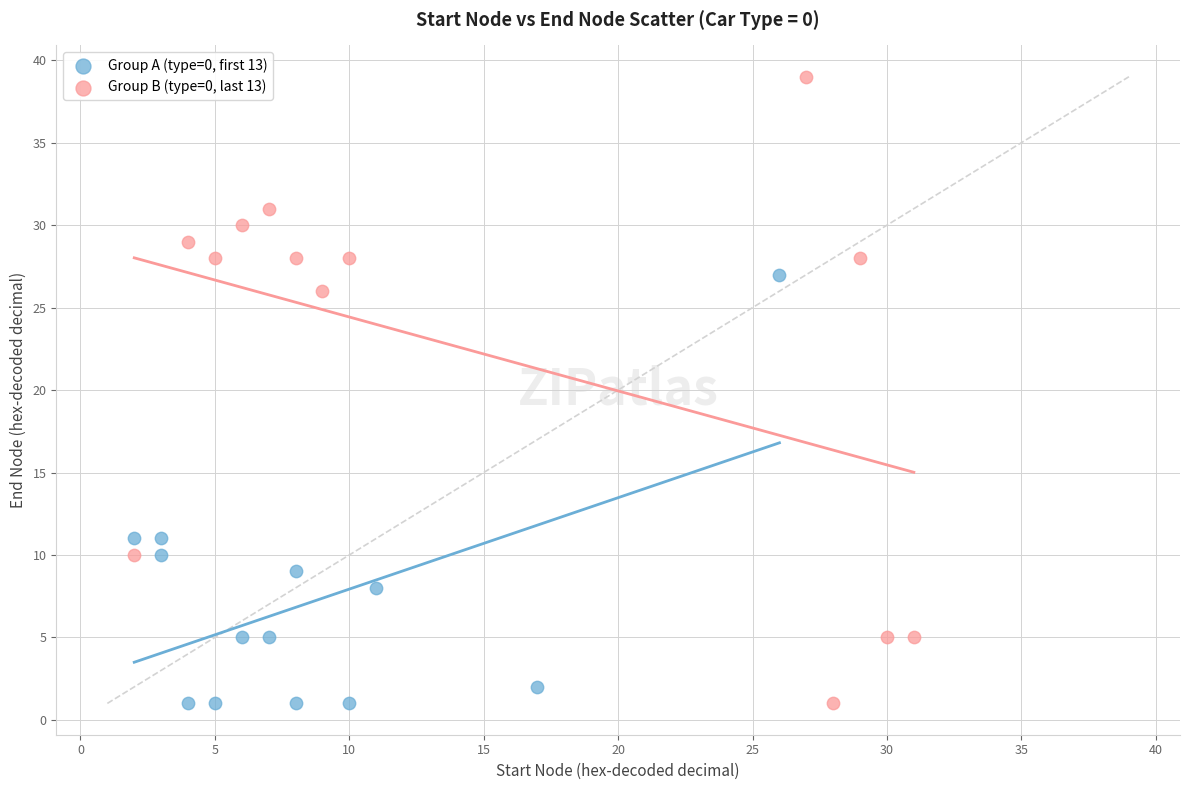

Which series reaches the maximum Y coordinate?

Group B (type=0, last 13)